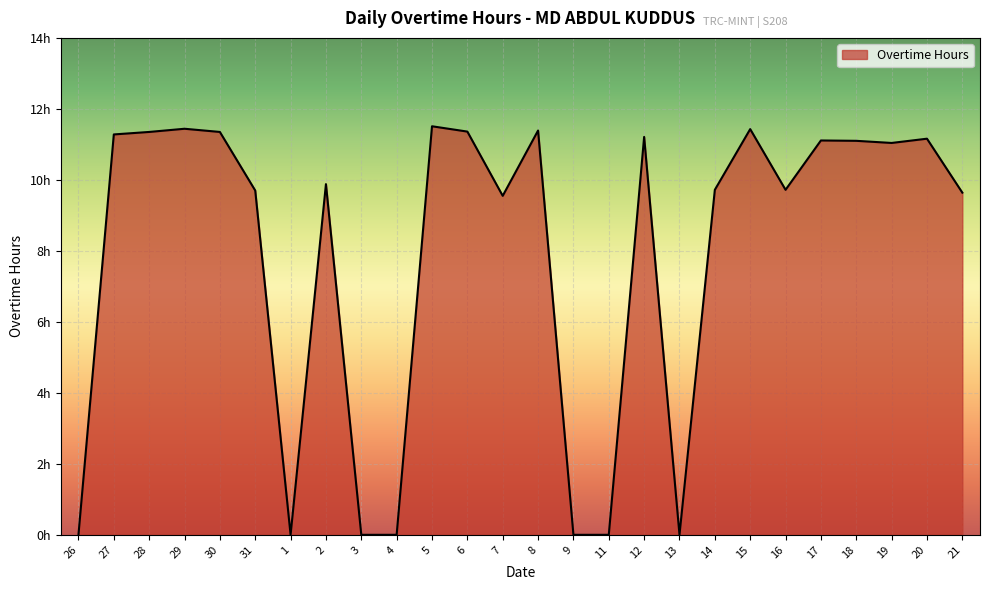

Does the chart display data point markers on the line(s)?

No